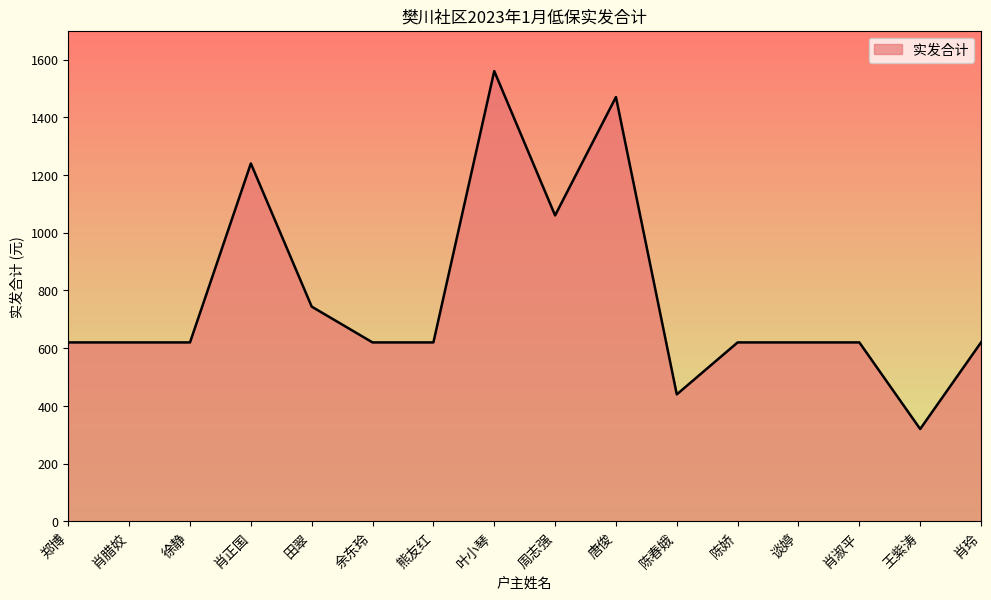

Reading left to right, what are all the values shown in this chart?

郑博=620	肖腊姣=620	徐静=620	肖正国=1240	田翠=744	余东玲=620	熊友红=620	叶小琴=1560	周志强=1060	唐俊=1470	陈春娥=440	陈娇=620	谈婷=620	肖淑平=620	王紫涛=320	肖玲=620